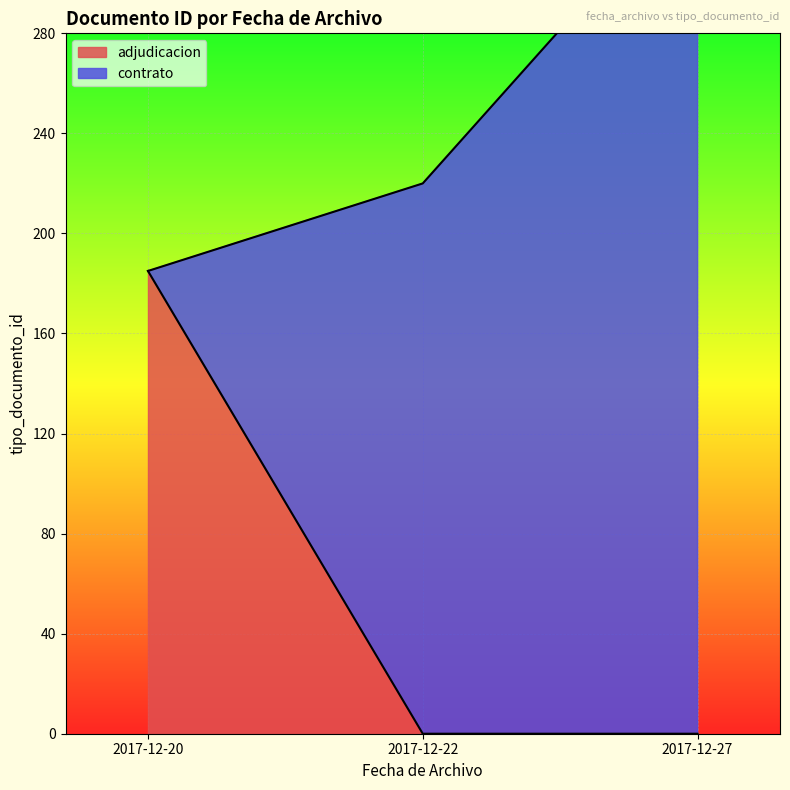

The value of adjudicacion at 2017-12-20 is 185. True or false?

True